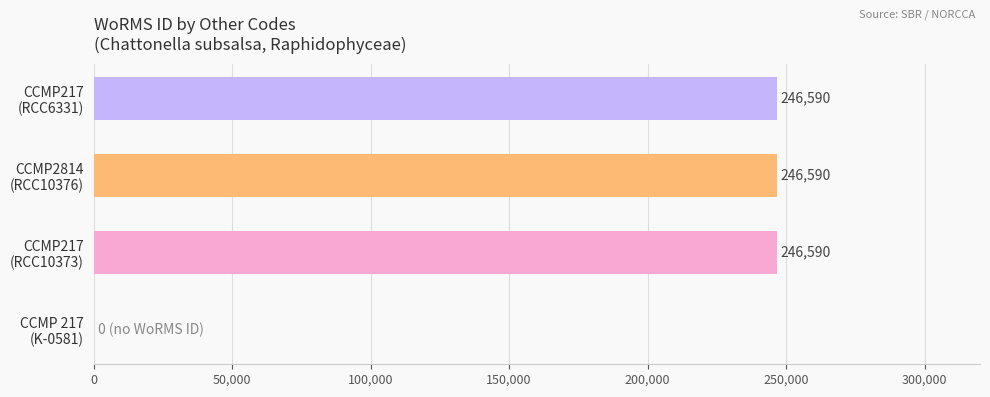

What is the sum of all values?

739770